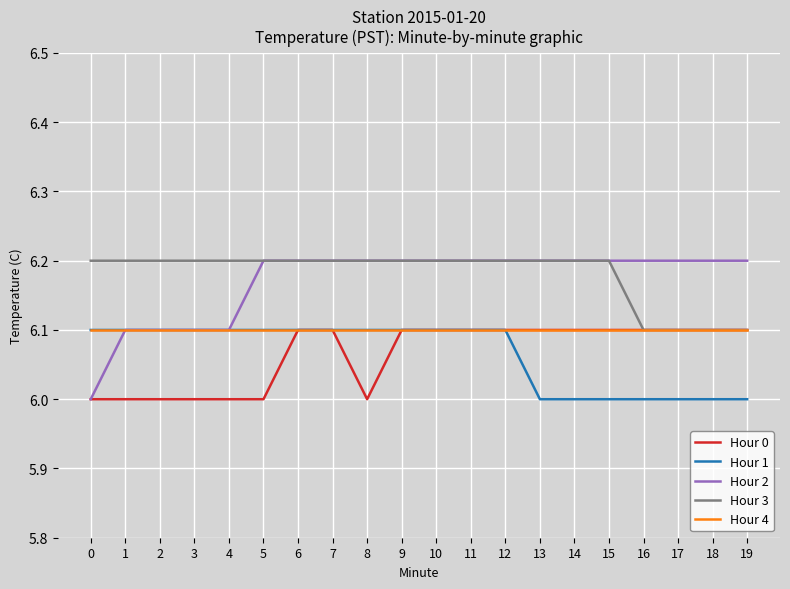

What is the minimum value for Hour 4?

6.1